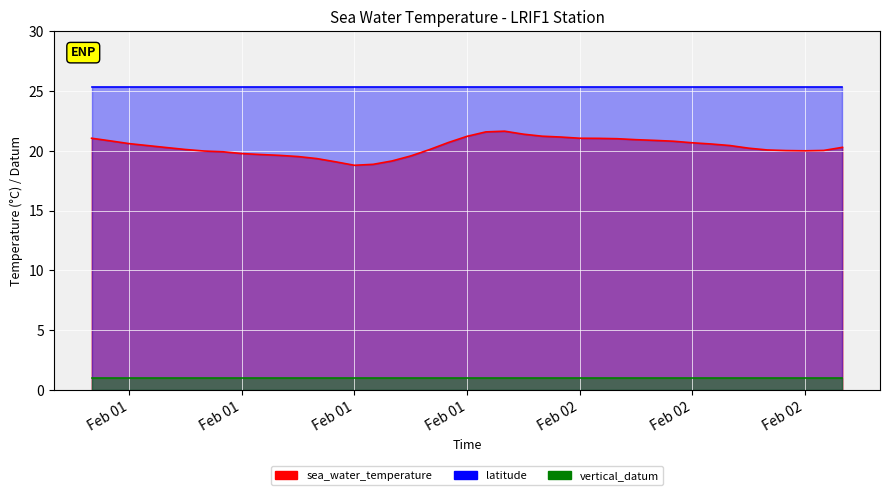

Where does the sea_water_temperature series first go above 20?

2015-02-01T00:00:00Z